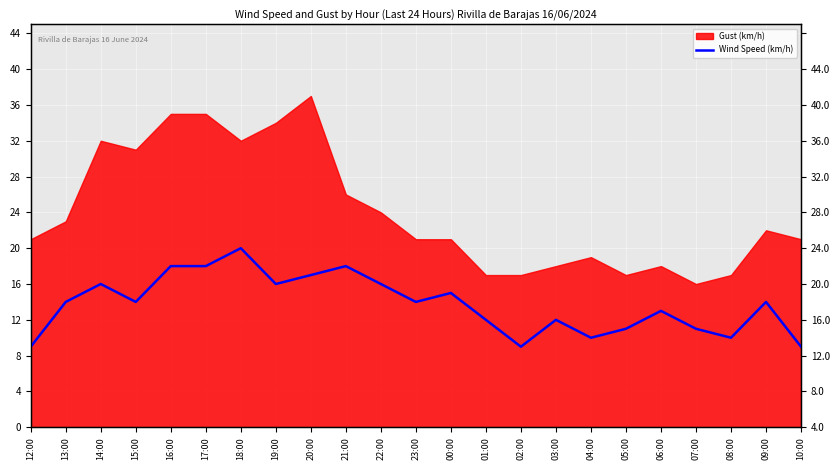

What is the label of the 20th point from the left?

07:00